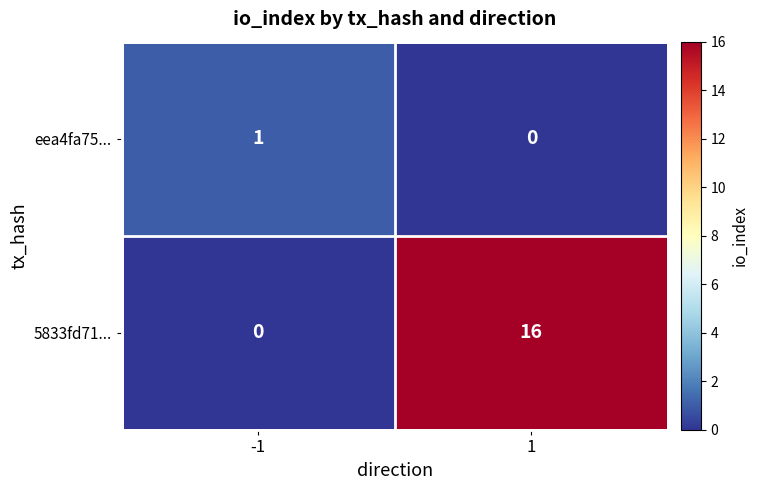

What is the total value across all series at -1?

1